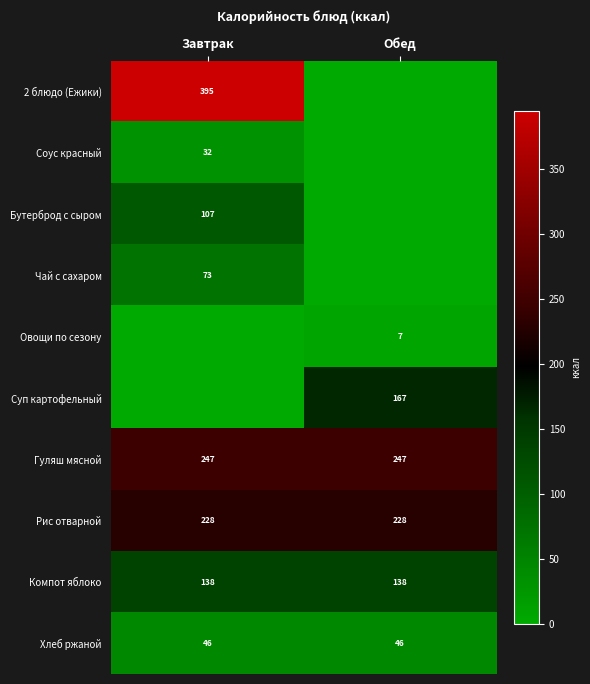

Is the value of Гуляш мясной at Завтрак greater than the value of Хлеб ржаной at Обед?

Yes